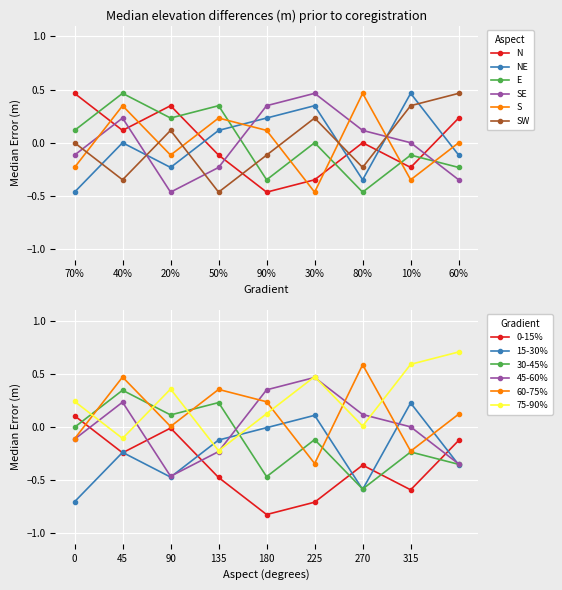

At which label does NE reach its peak?

10%